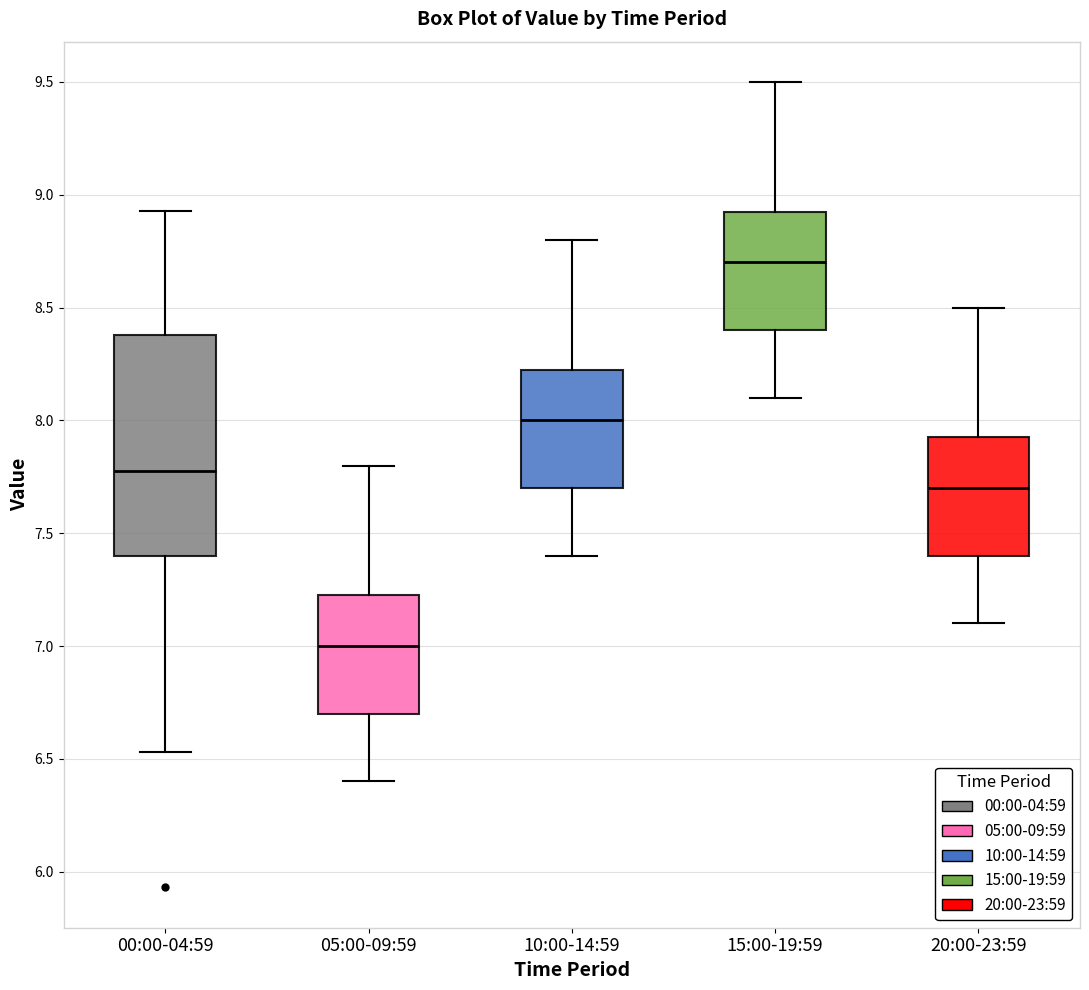

Which box's median line is the lowest?

05:00-09:59